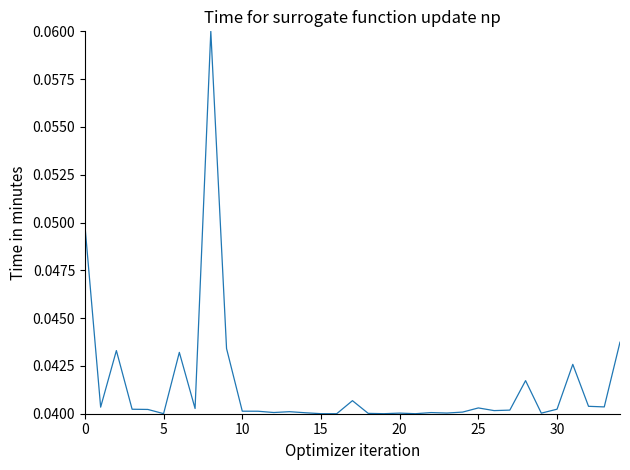

How many points are higher than both their immediate neighbors (excluding endpoints)?

10